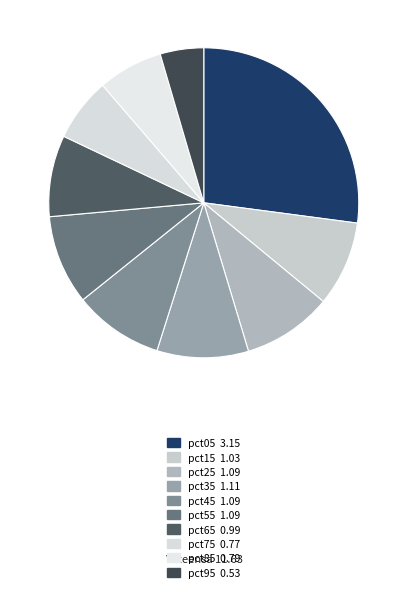

What portion of the pie excludes pct85?

93.2%